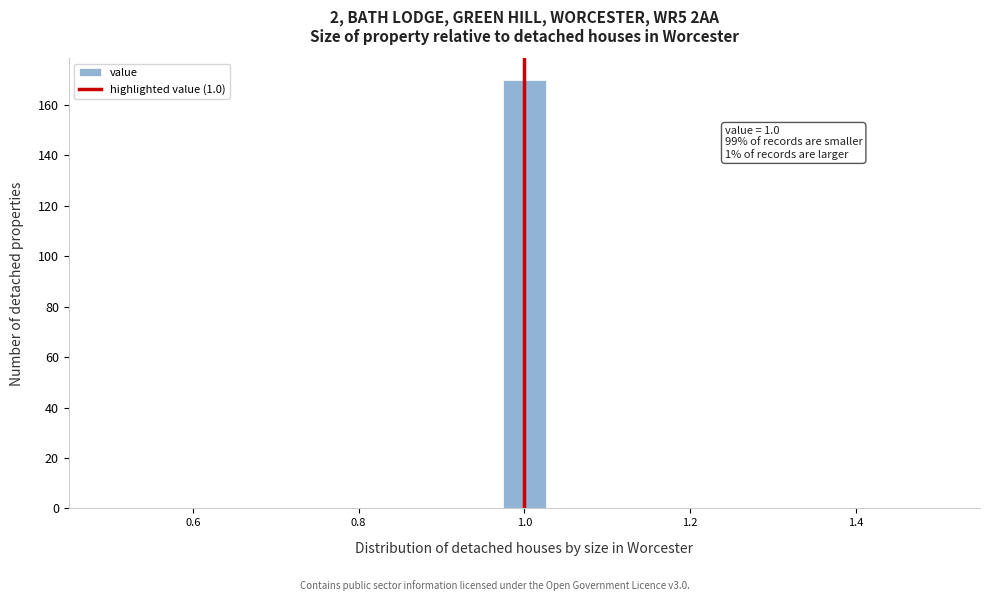

Around what value on the x-axis is the tallest bar? Give the approximate position of its centre, as read against the axis.

1.00